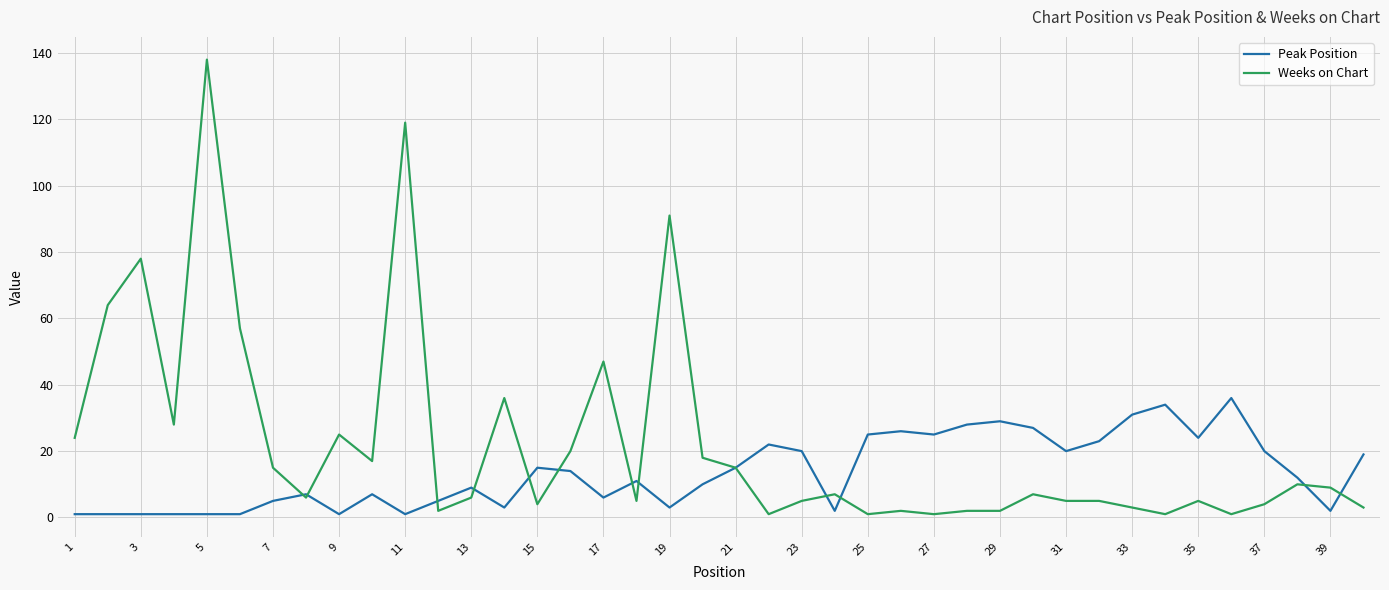

Which series has the largest total across all categories?

Weeks on Chart